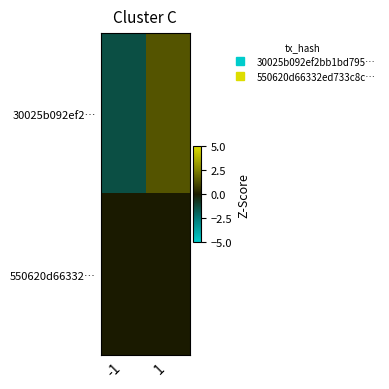

Between 1 and -1, which is larger?

1